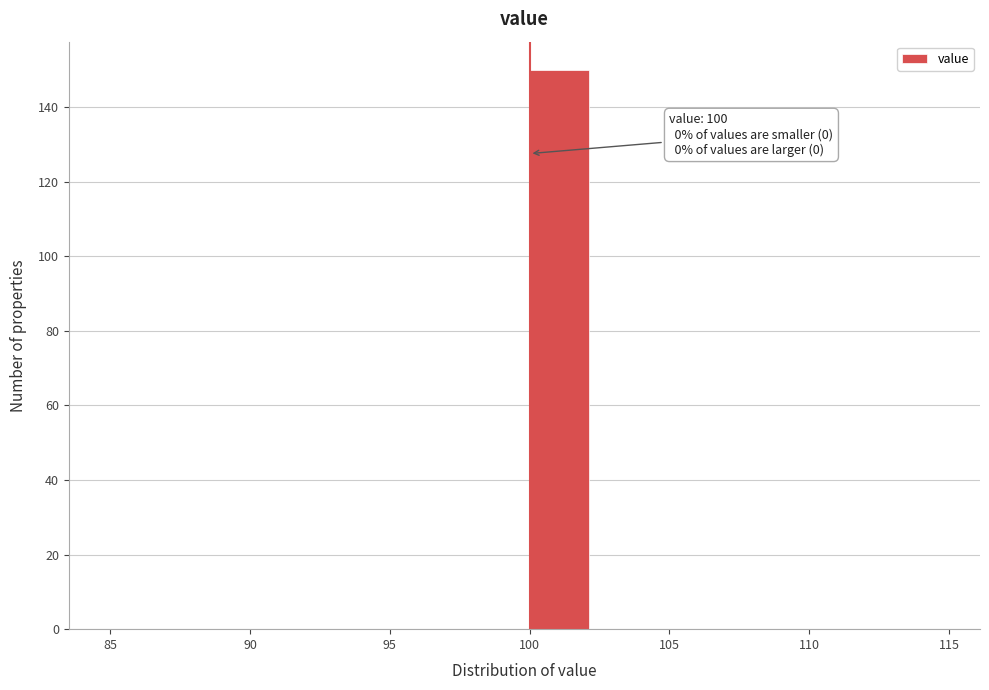

Which range on the x-axis has the tallest bar?

100.0 to 102.5